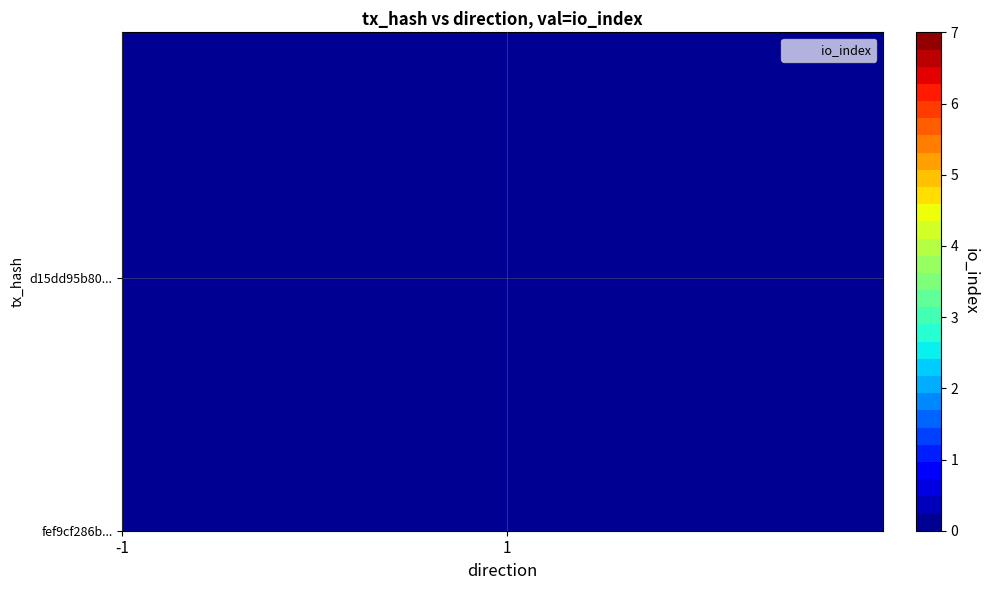

List the series in order of their overall mean, highest first.

fef9cf286ba7533010e2d575862a0b994dc80d4, d15dd95b802e7feb72a2450481f5af744f4d3a8